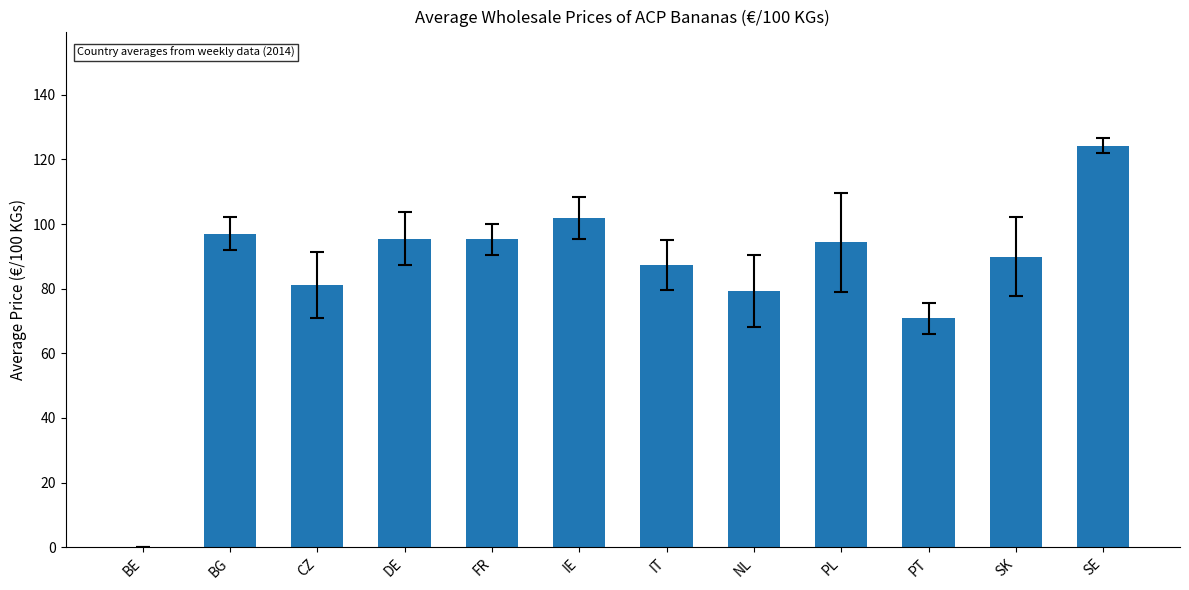

What is the sum of all values?

1016.9